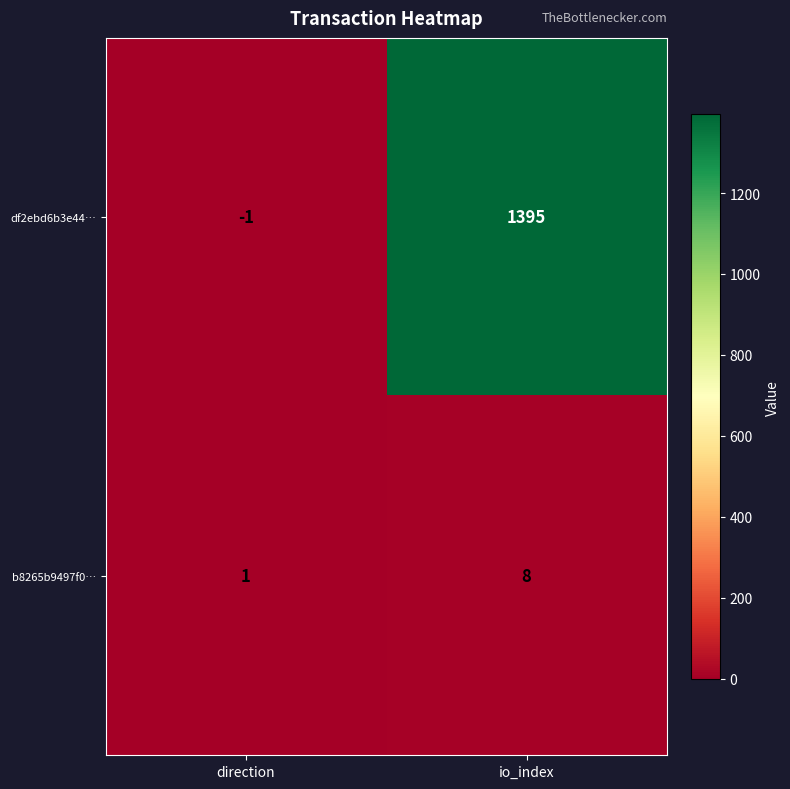

What is the sum of all df2ebd6b3e44… values?

1394